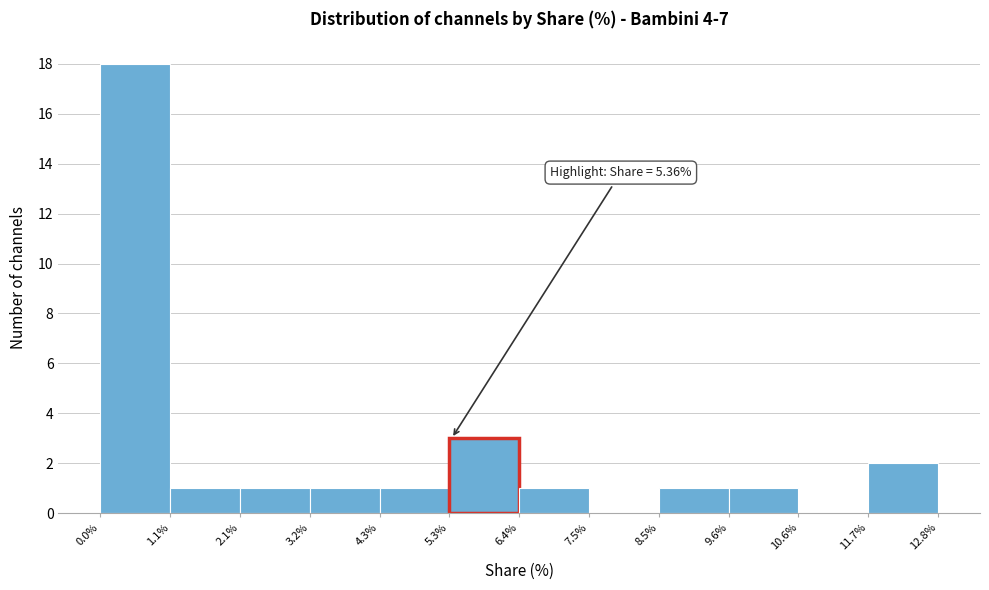

Which range on the x-axis has the tallest bar?

0.0% to 1.1%